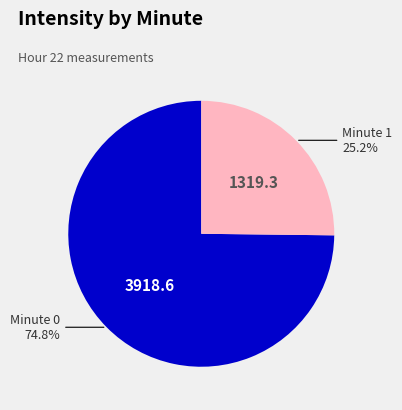

Is there any slice that represents more than half of the pie?

Yes